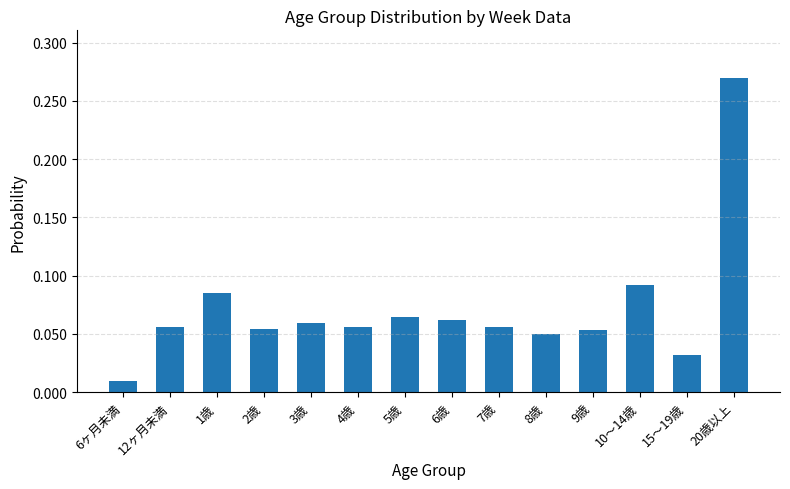

How many bars are there in total?

14